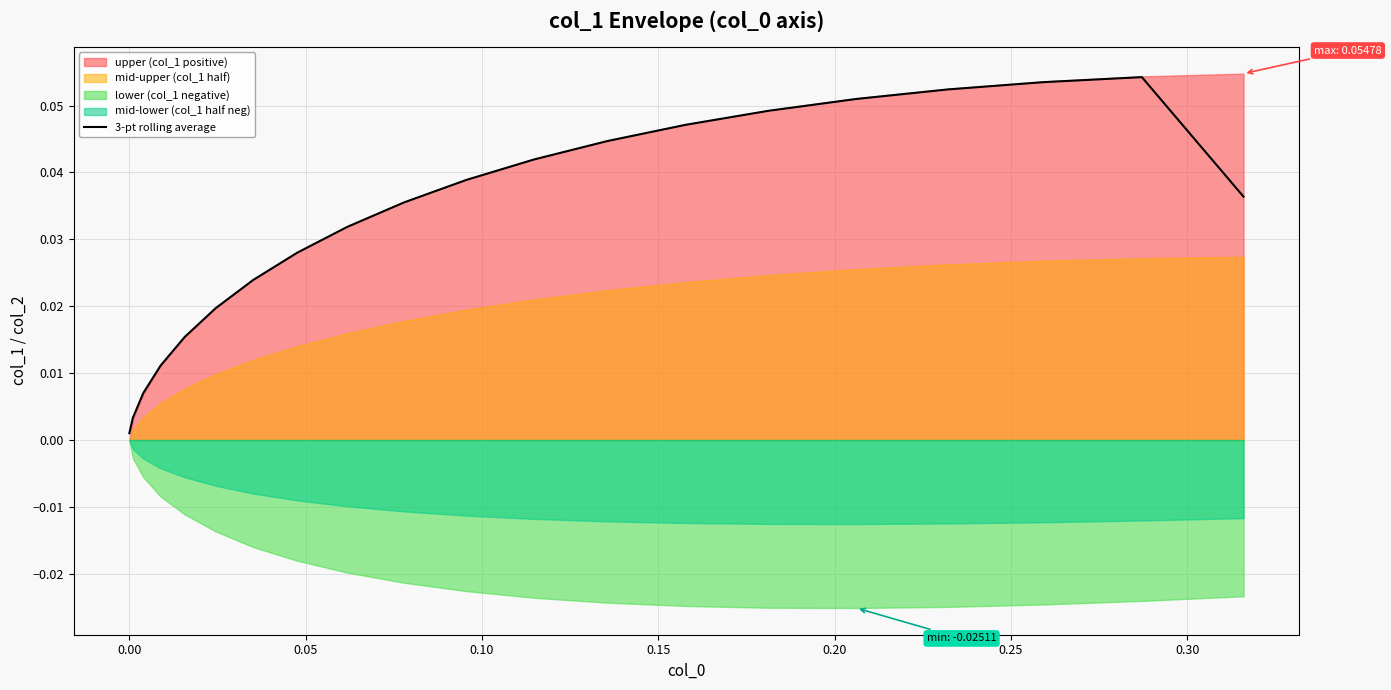

How many lines are shown in the chart?

1